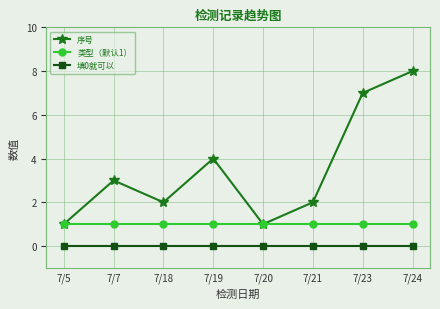

Is the value of 类型（默认1） at 7/5 greater than the value of 填0就可以 at 7/24?

Yes